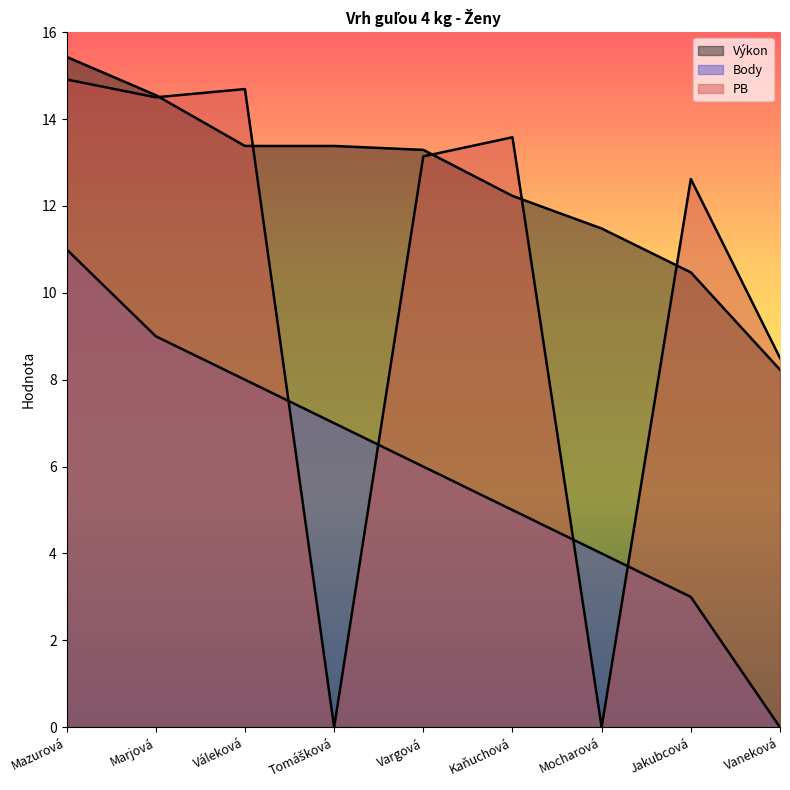

Reading left to right, list all the values displayed in this chart.

Výkon: Mazurová=15.4	Marjová=14.6	Váleková=13.4	Tomášková=13.4	Vargová=13.3	Kaňuchová=12.2	Mocharová=11.5	Jakubcová=10.5	Vaneková=8.2
Body: Mazurová=11.0	Marjová=9.0	Váleková=8.0	Tomášková=7.0	Vargová=6.0	Kaňuchová=5.0	Mocharová=4.0	Jakubcová=3.0	Vaneková=0.0
PB: Mazurová=14.9	Marjová=14.5	Váleková=14.7	Tomášková=0.0	Vargová=13.1	Kaňuchová=13.6	Mocharová=0.0	Jakubcová=12.6	Vaneková=8.5